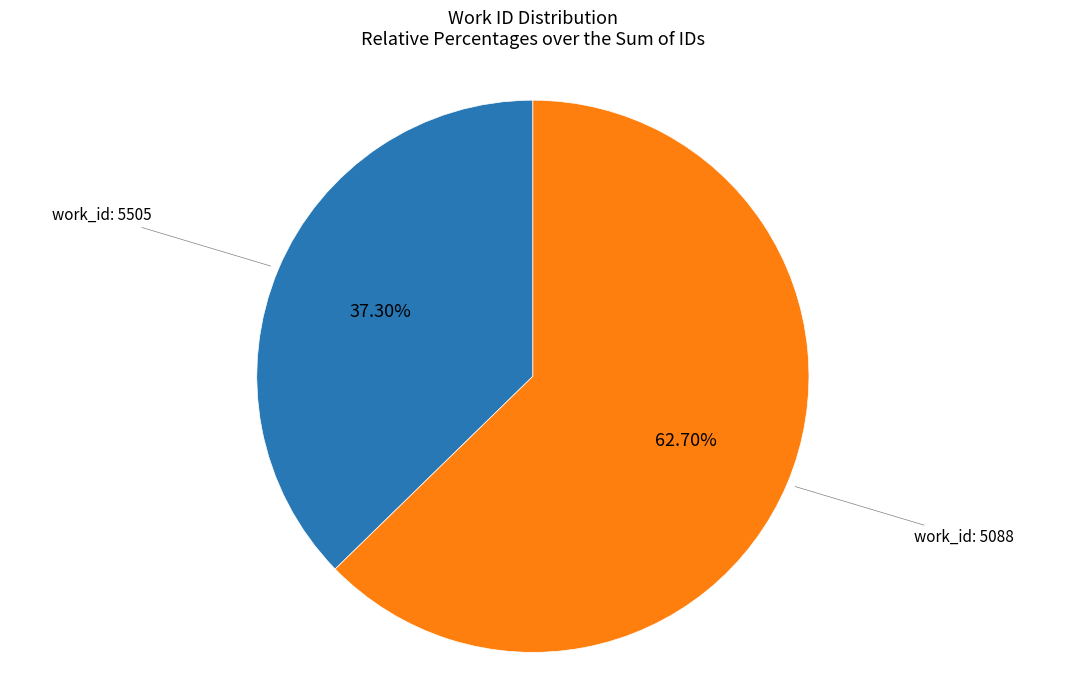

Is there a majority slice in this chart?

Yes